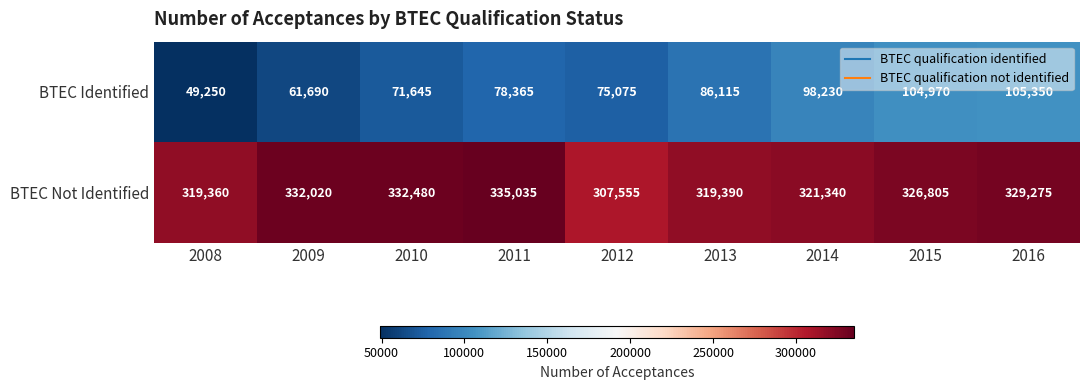

Read the BTEC Not Identified value at 2010, to the nearest 100.

332500